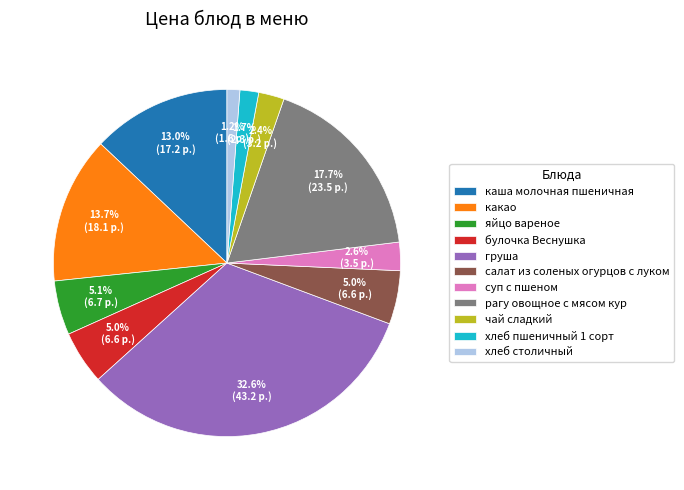

The салат из соленых огурцов с луком slice represents 5% of the pie. True or false?

True